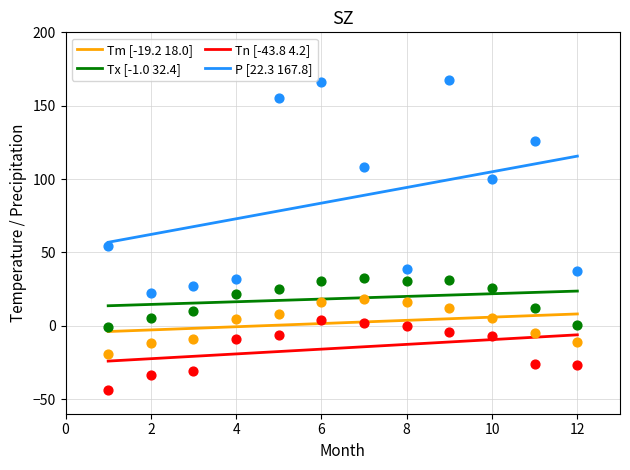

Which series reaches the minimum Y coordinate?

Tn